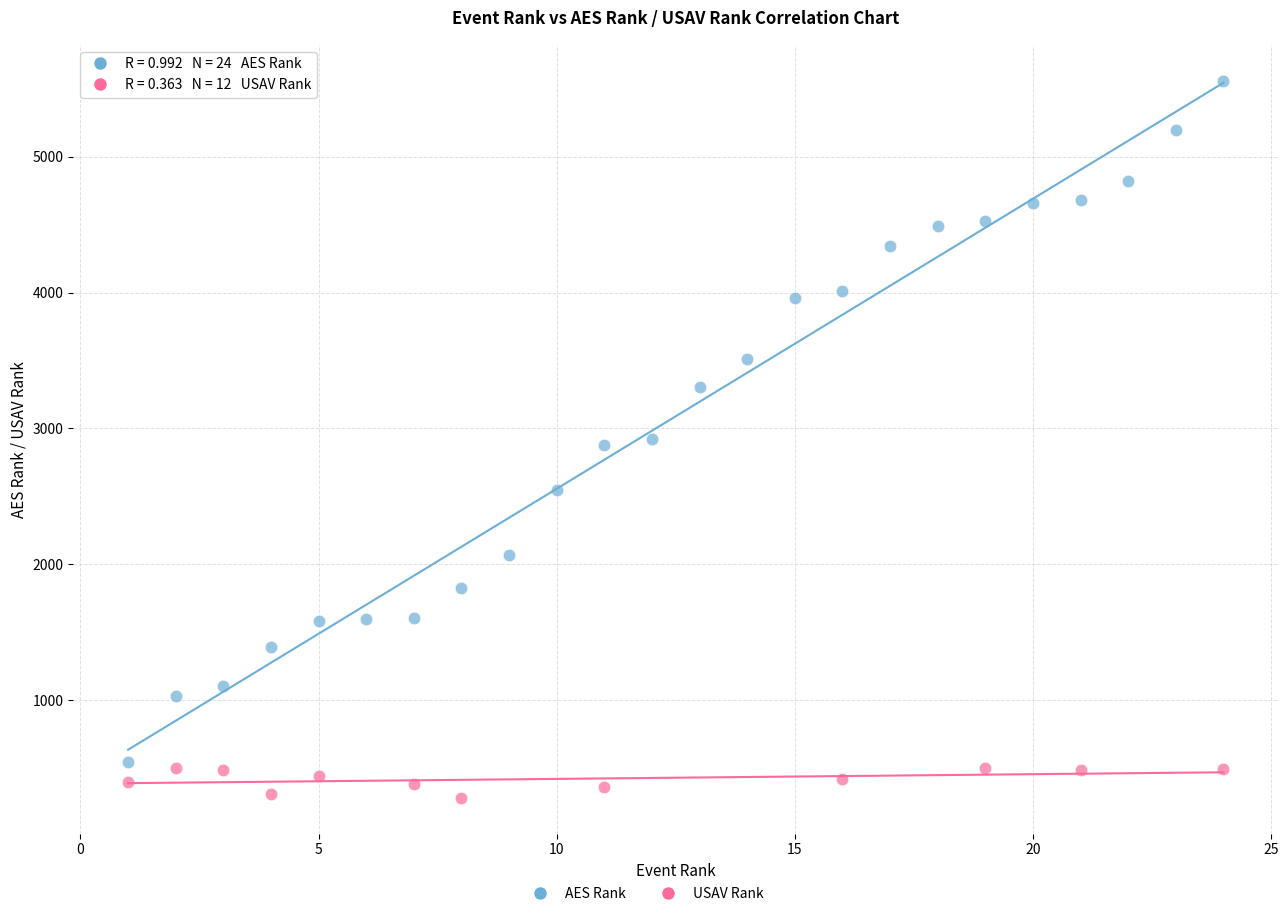

Which series contains the lowest Y value?

USAV Rank